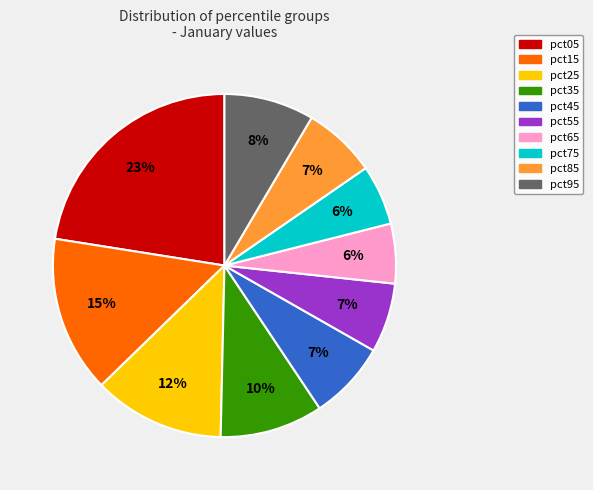

How many slices are in this pie chart?

10